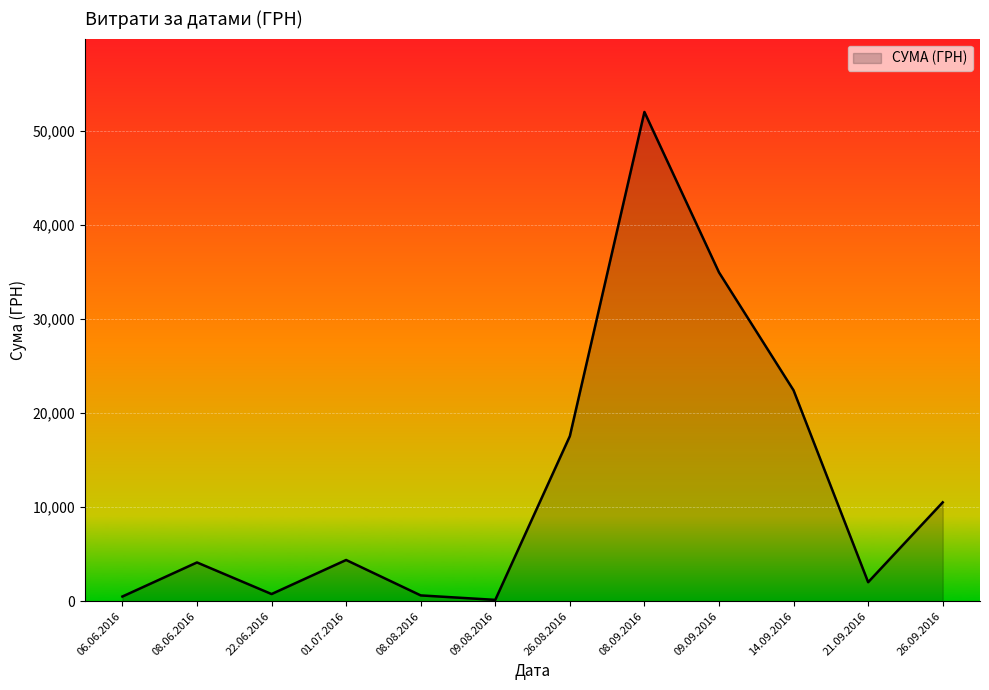

The chart shows a value of 30883.8 at 14.09.2016. True or false?

False